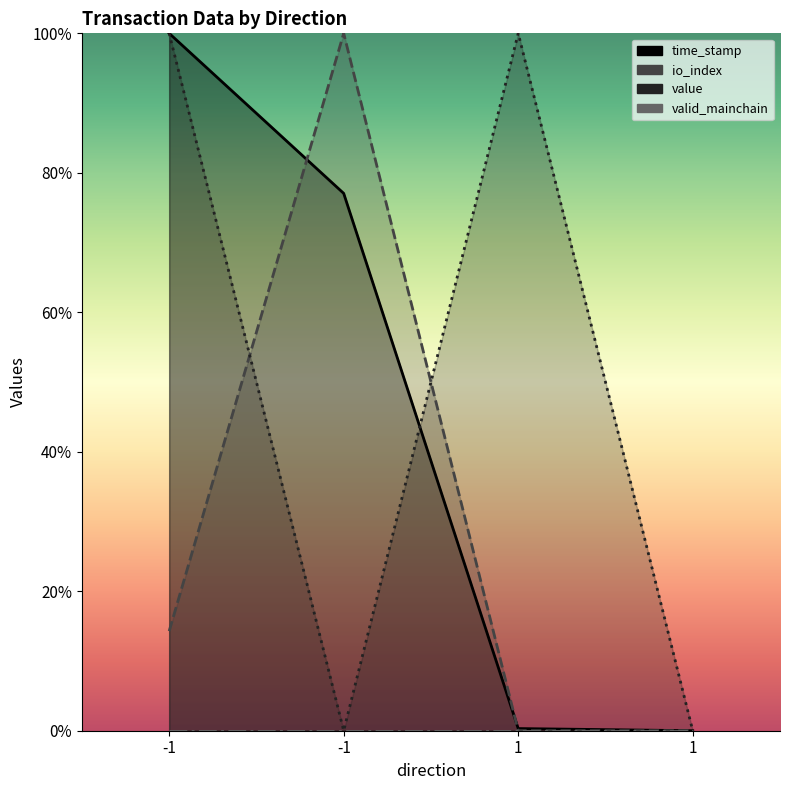

True or false: io_index has a value of 0.0 at 1.

True